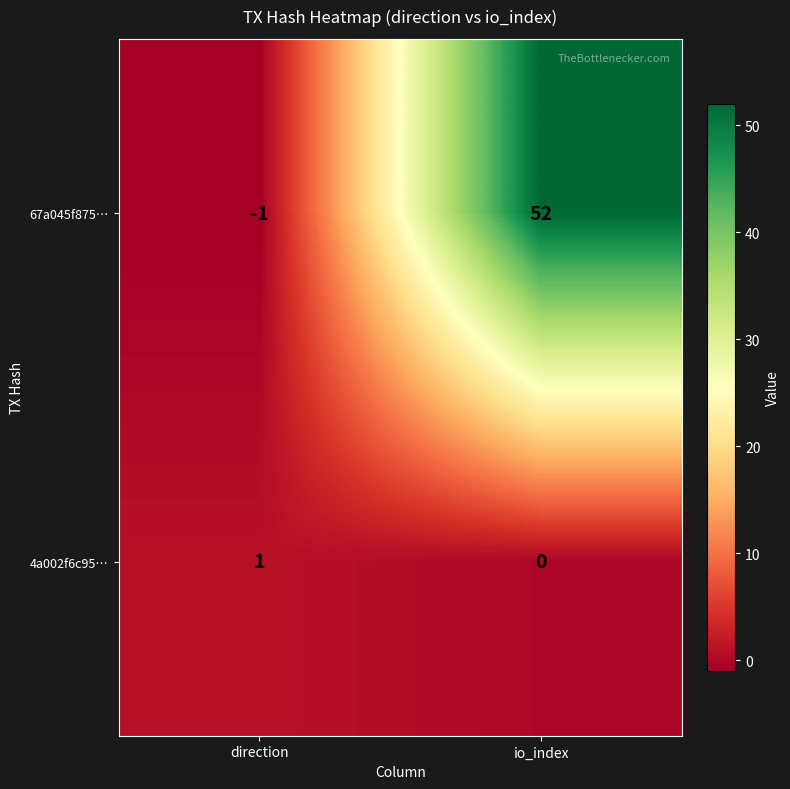

Reading right to left, transcribe all the data shown in this chart.

67a045f875…: io_index=52	direction=-1
4a002f6c95…: io_index=0	direction=1